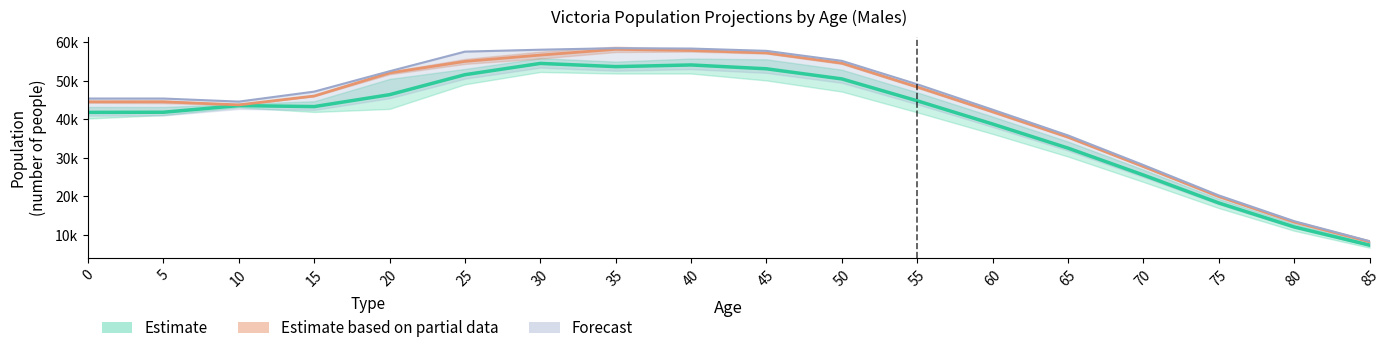

What is the value of the 2030-31 point at the 16th from the left?

20200.0